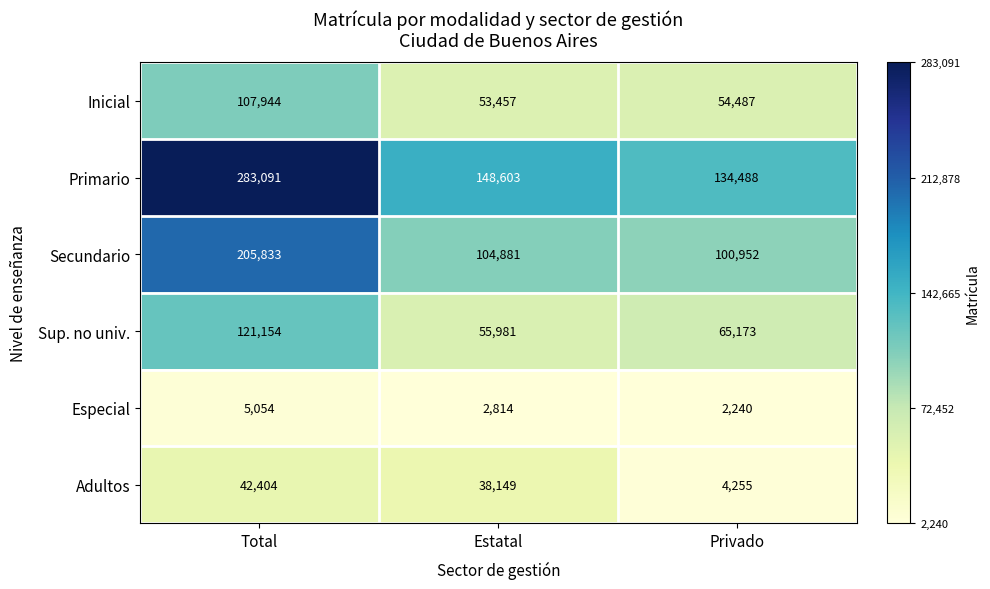

What is the average value of the Primario series?

188727